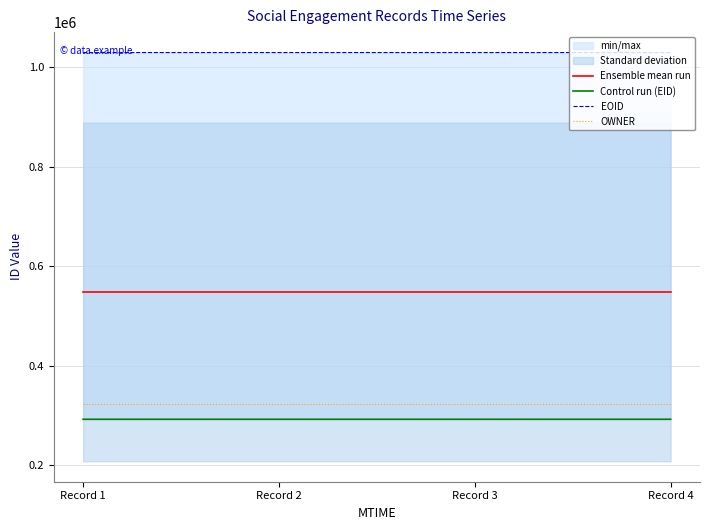

How many lines are shown in the chart?

4